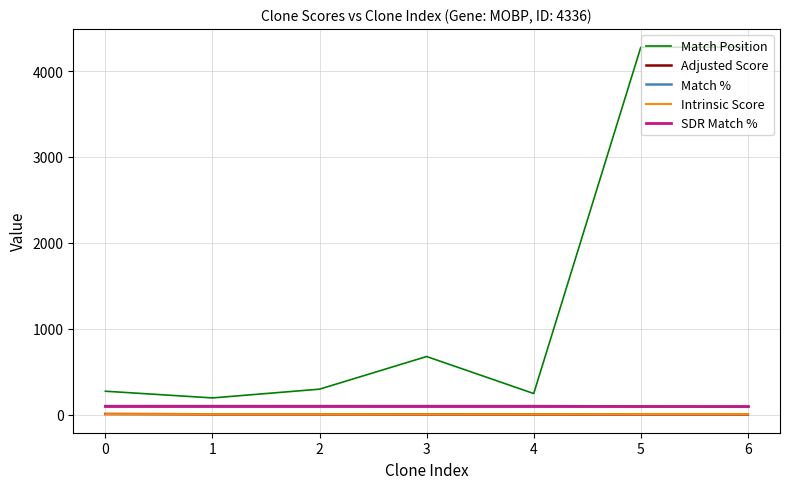

True or false: SDR Match % and Match Position cross at least once.

False